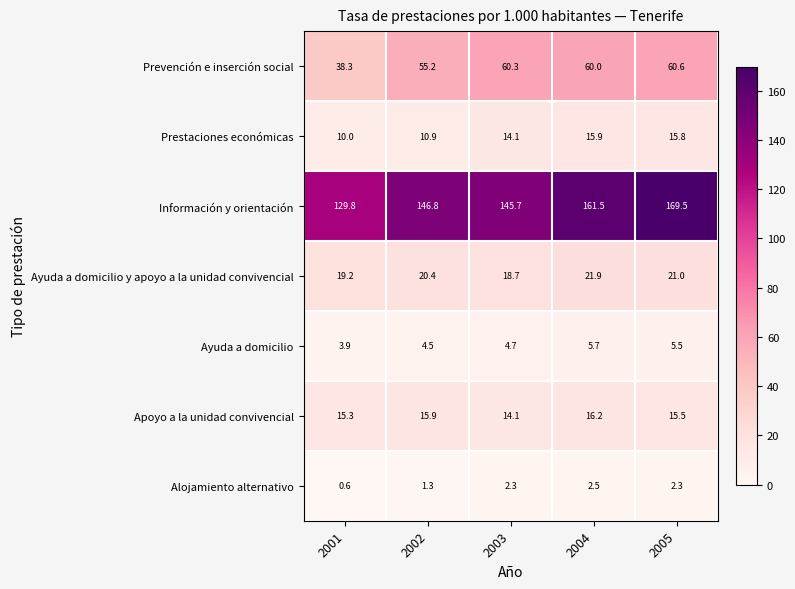

What is the sum of the Ayuda a domicilio y apoyo a la unidad convivencial values at 2004 and 2001?

41.1